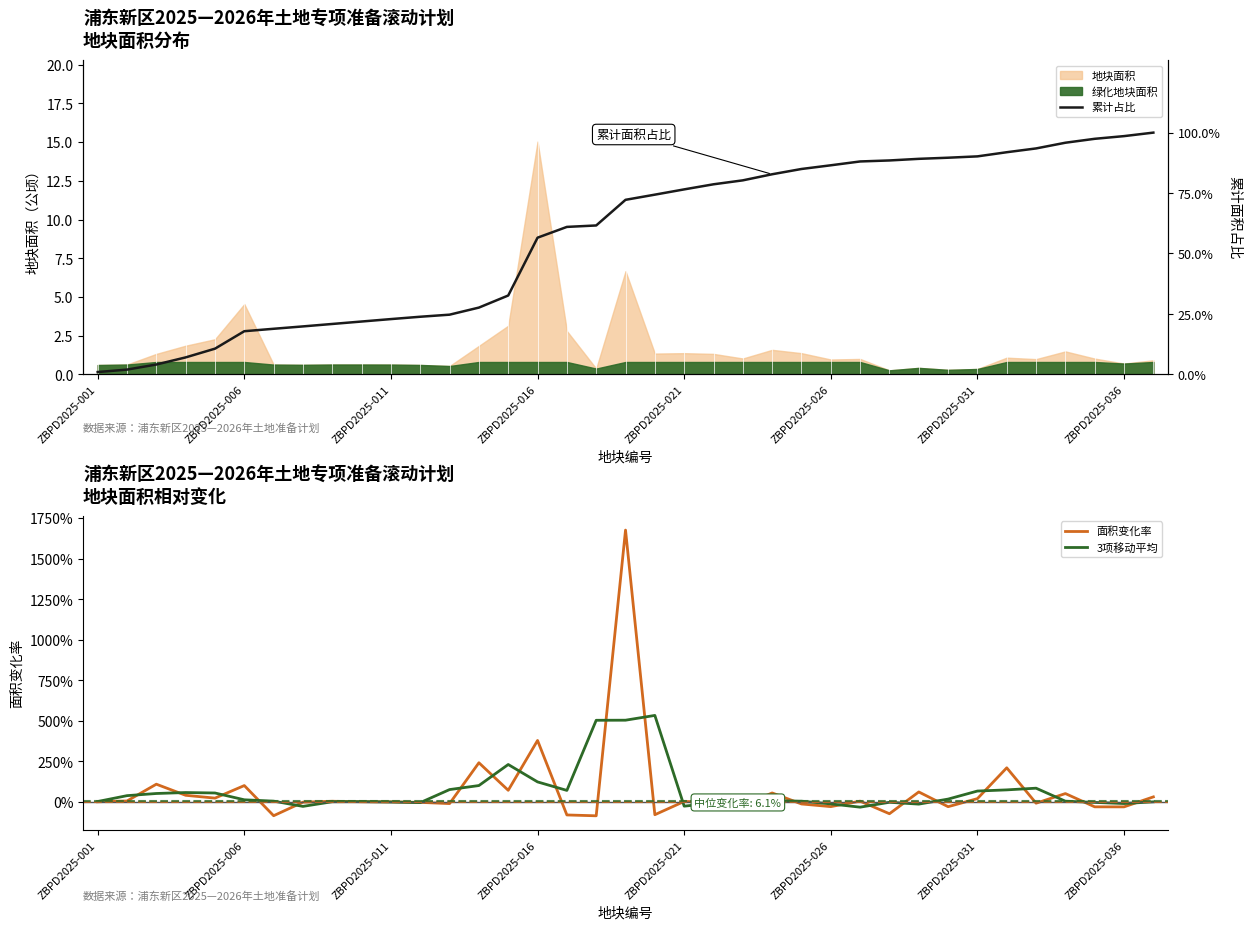

Does the chart display data point markers on the line(s)?

No